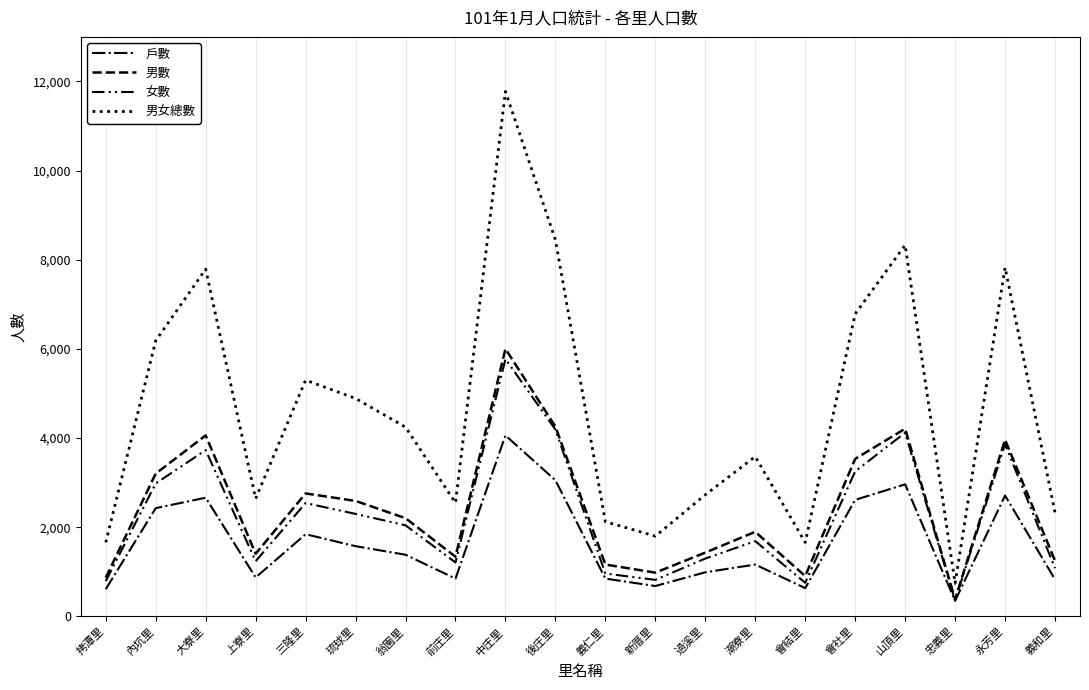

Does the chart have visible grid lines?

Yes